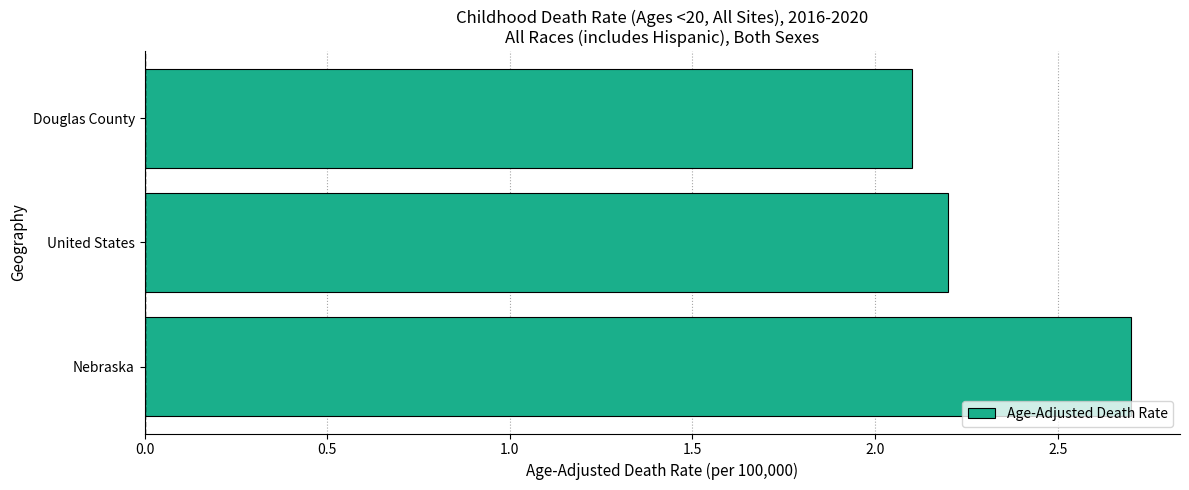

The chart shows a value of 2.1 at Douglas County. True or false?

True